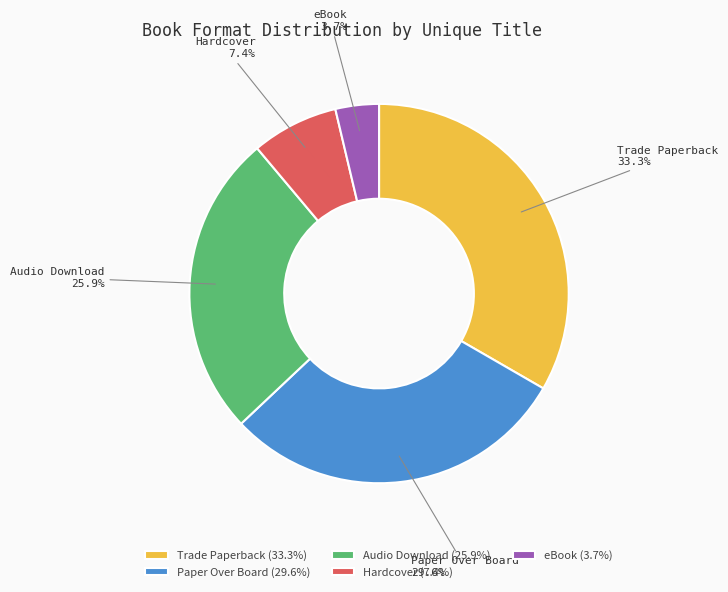

Is there any slice that represents more than half of the pie?

No